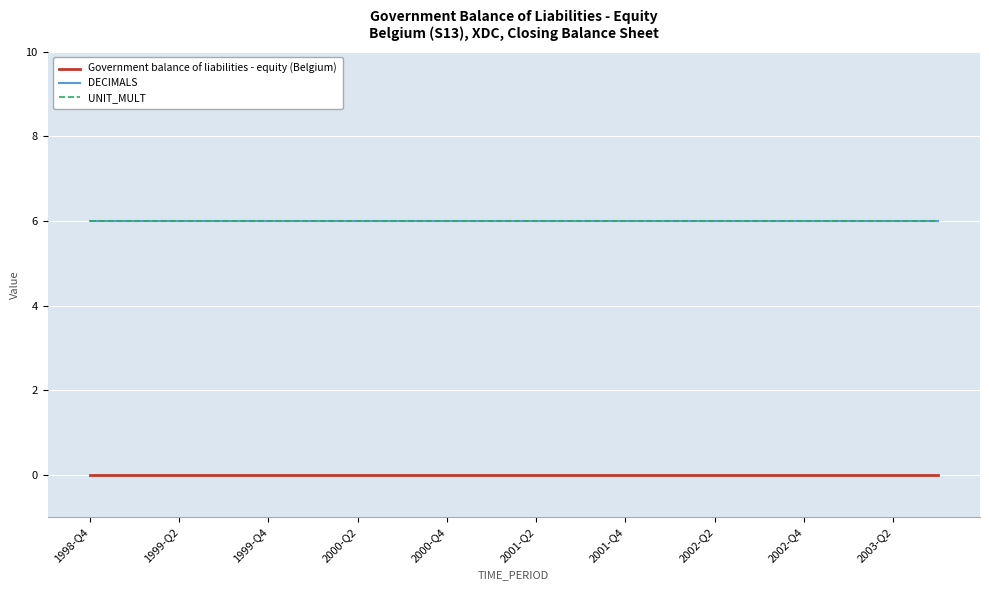

Which series has the widest spread of values?

Government balance of liabilities - equity (Belgium)